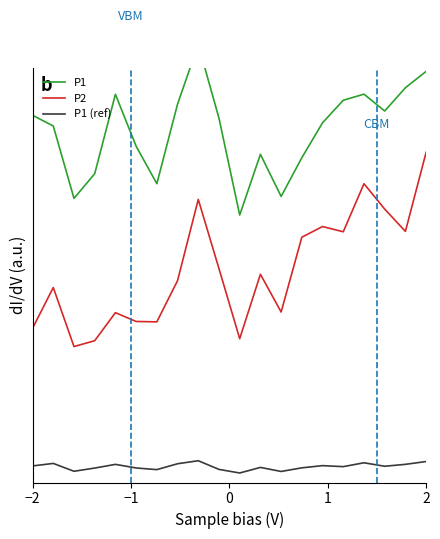

Which series has the largest range (max minus min)?

P2